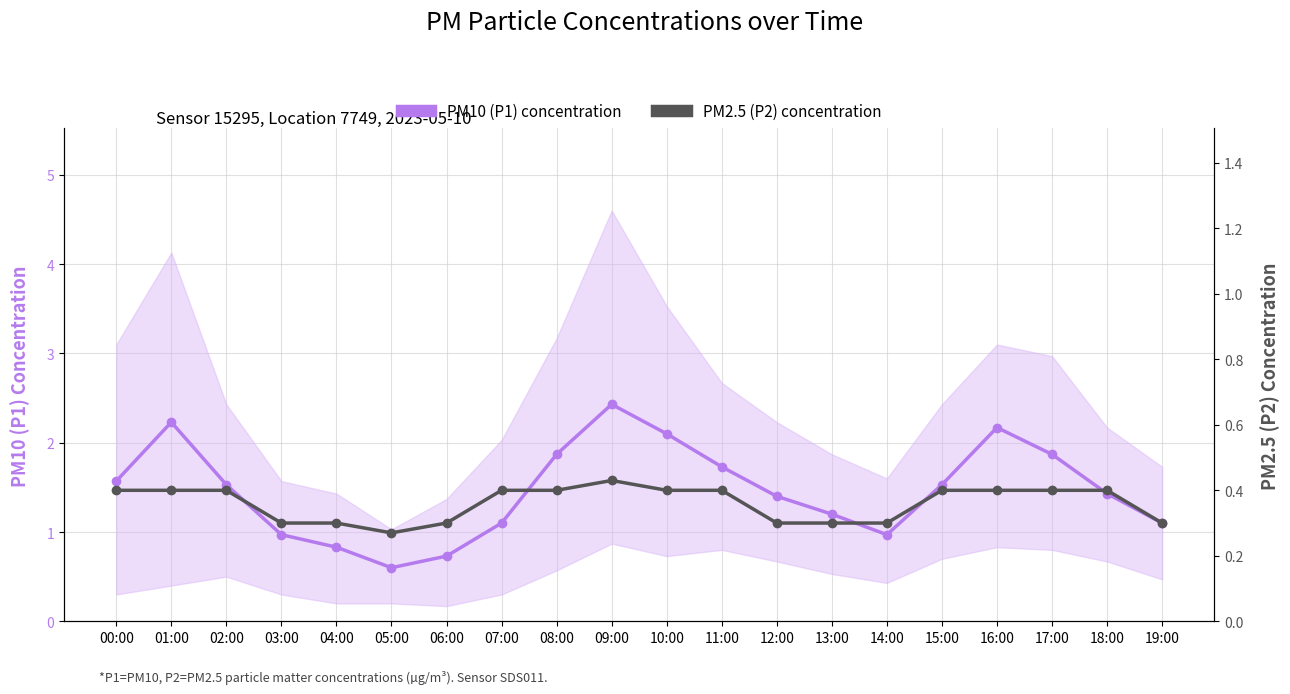

Read the PM10 (P1) concentration value at 10:00.

2.1